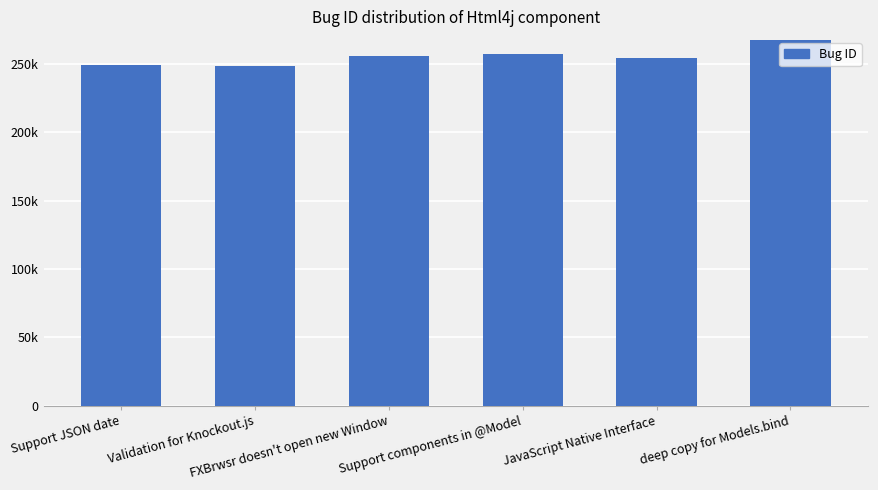

What is the difference between the second highest and minimum values?

8245